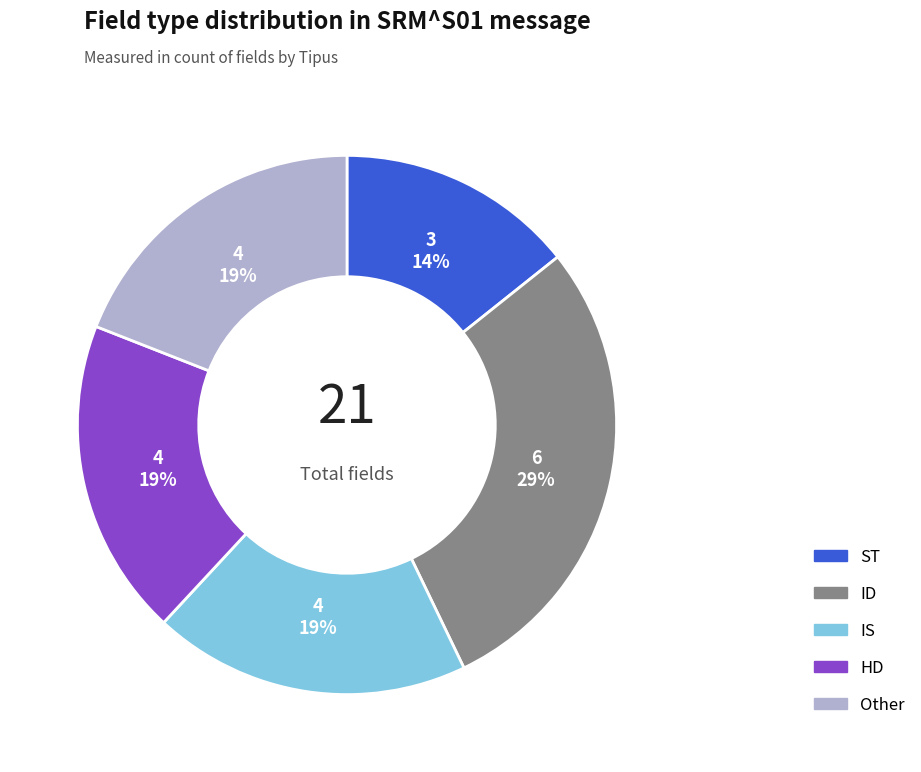

Count the number of slices in the pie.

5